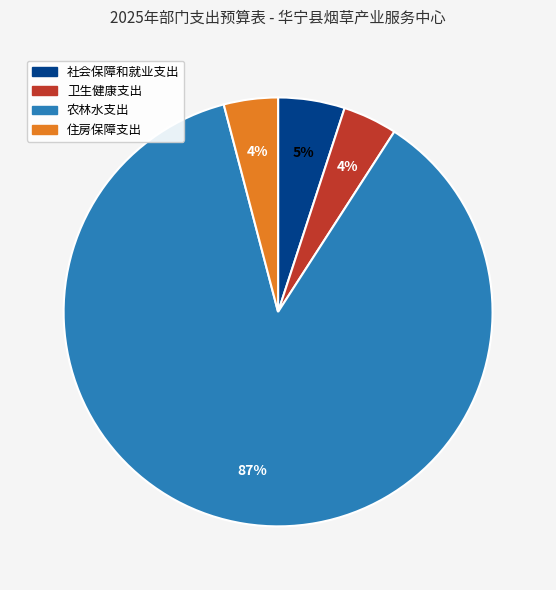

Which has a higher value, 农林水支出 or 卫生健康支出?

农林水支出